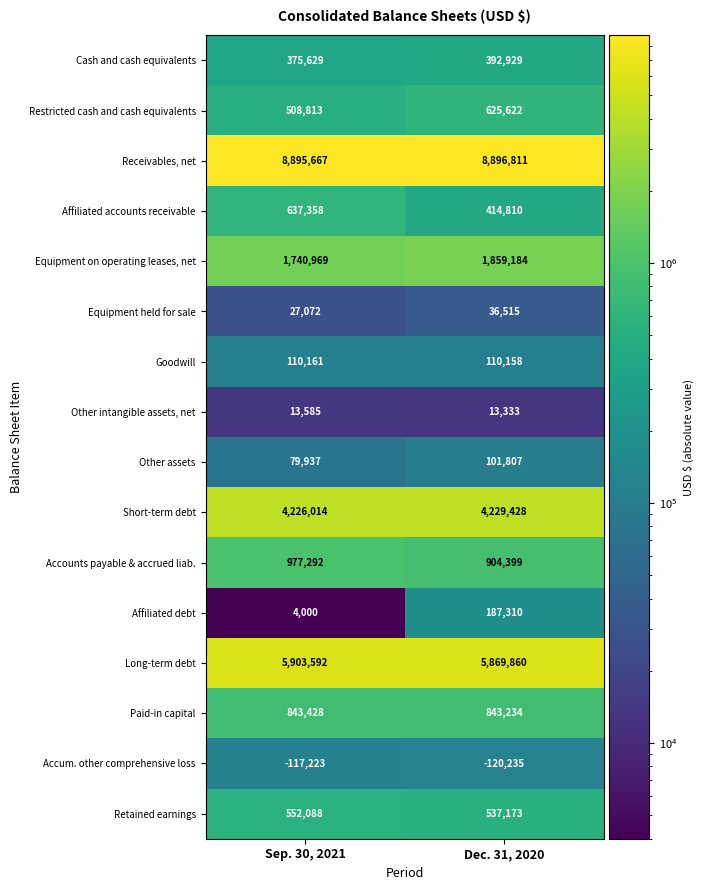

What value does the Affiliated accounts receivable series have at Dec. 31, 2020, to the nearest 100?

414800